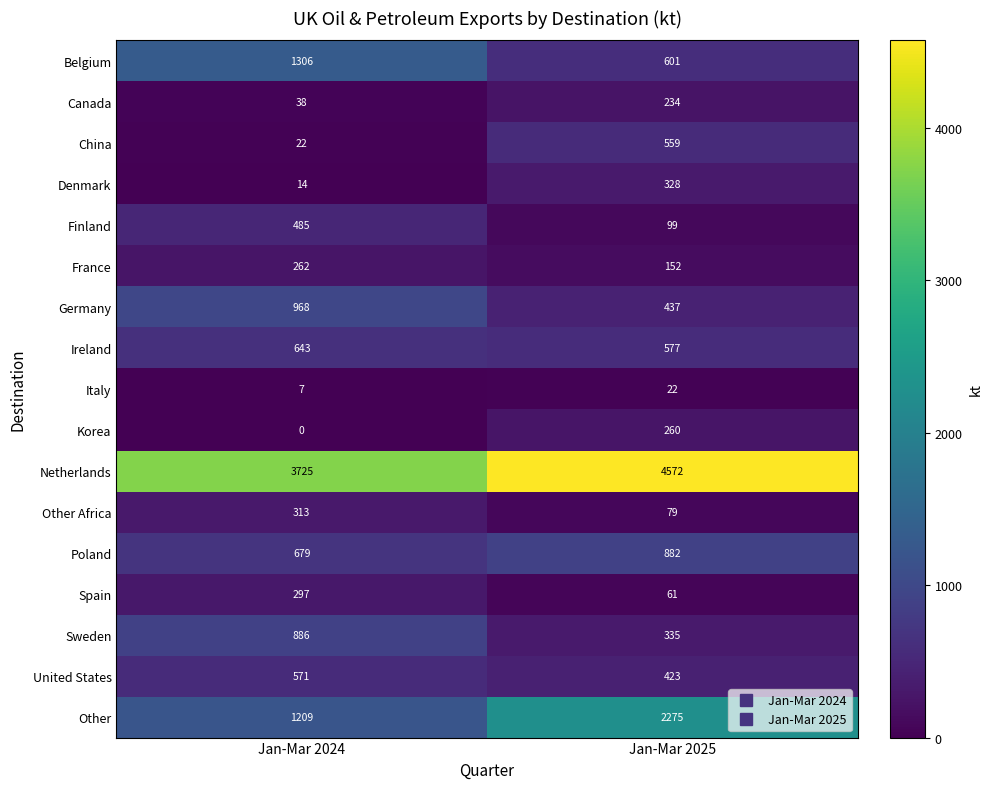

What is the total value across all series at Jan-Mar 2024?

11425